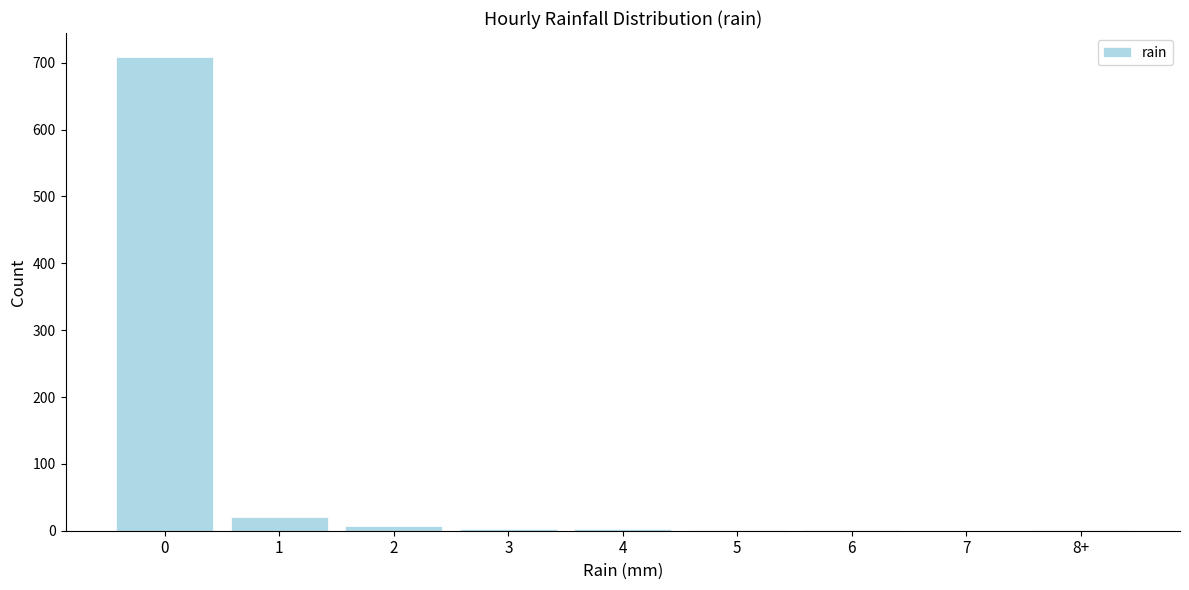

True or false: the data shows 709 at 0.

True